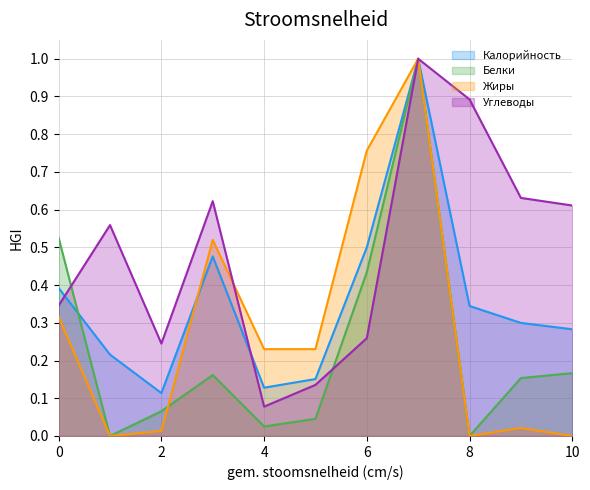

List the series in order of their overall mean, lowest first.

Белки, Жиры, Калорийность, Углеводы